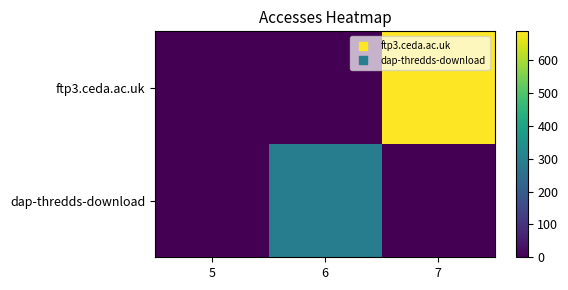

At which category does the chart reach its peak across all series?

7